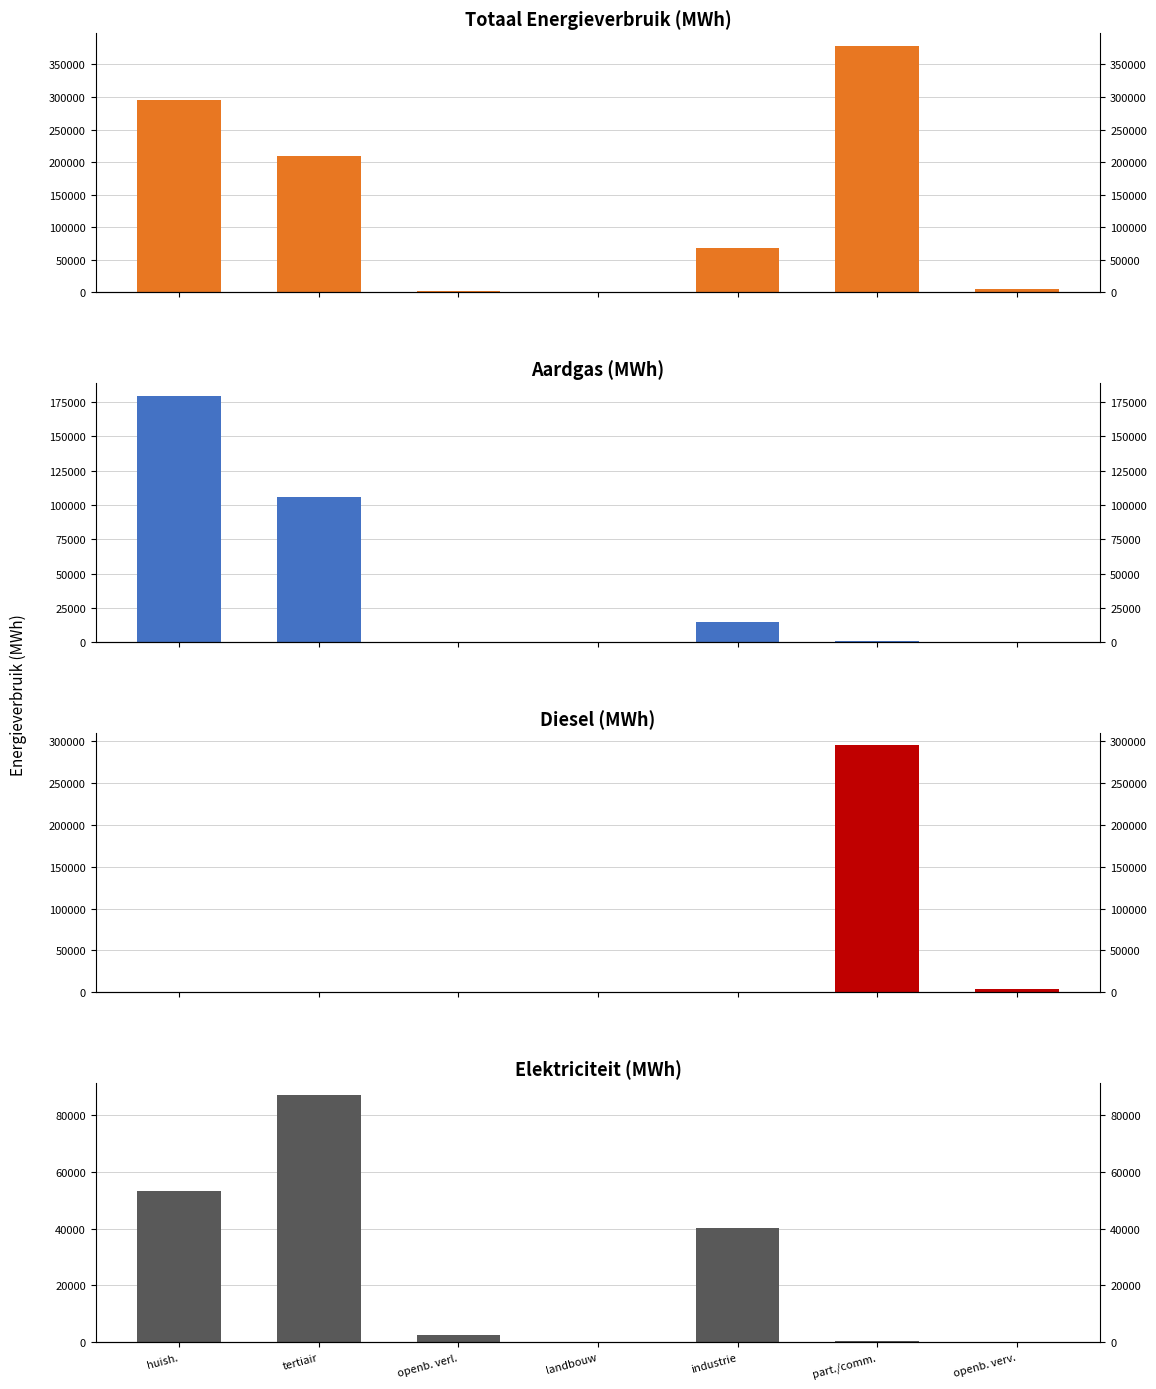

Which has a higher value, industrie or part./comm.?

part./comm.